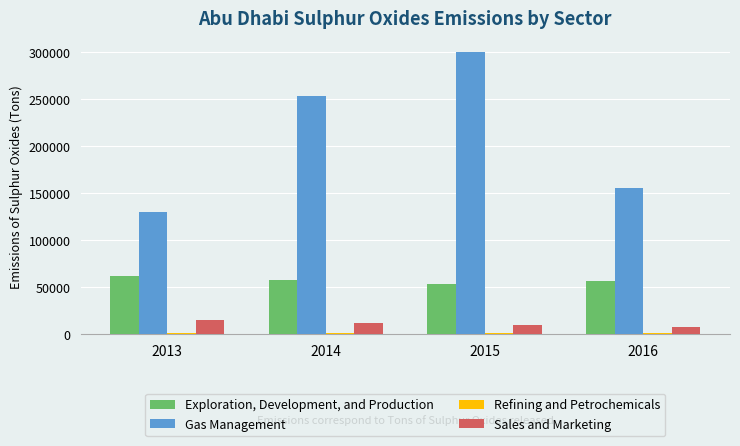

How many categories are shown in the chart?

4